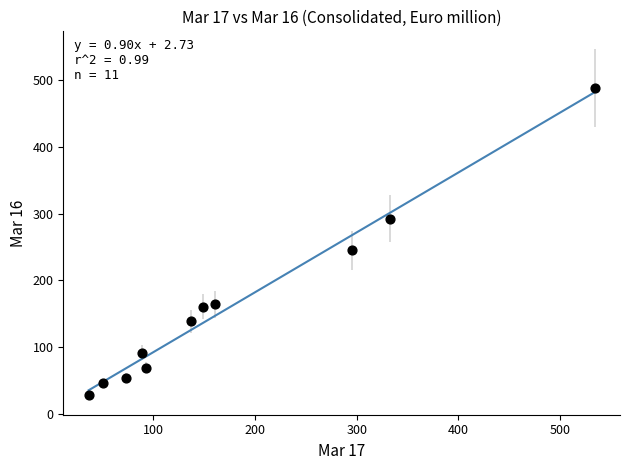

What is the average Y value?

161.7